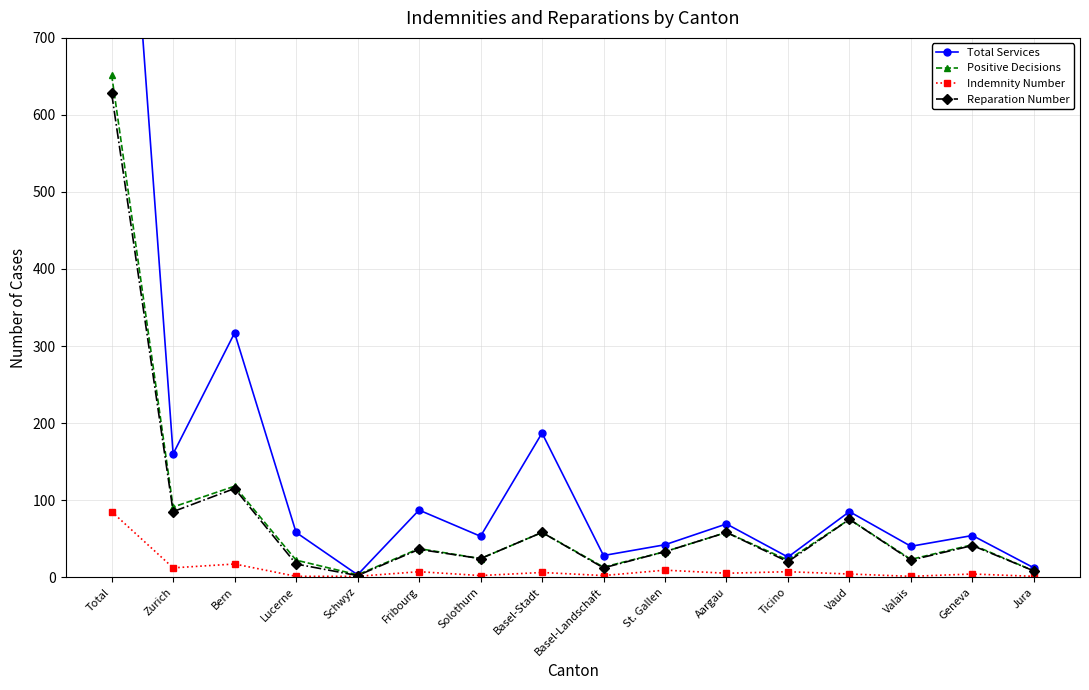

Which series has the largest total across all categories?

Total Services